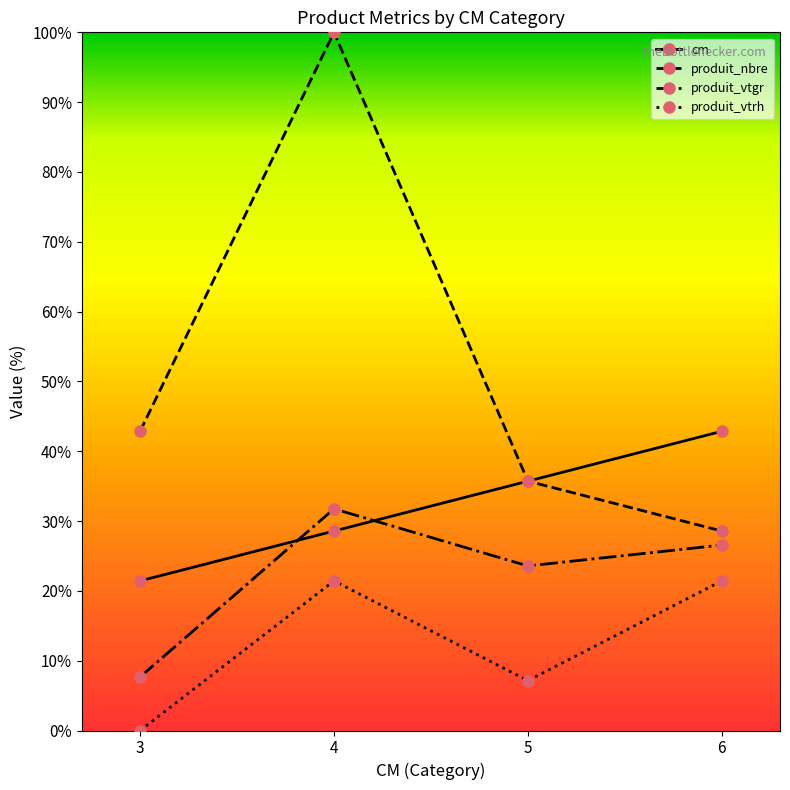

What is the total value across all series at 6?

119.4